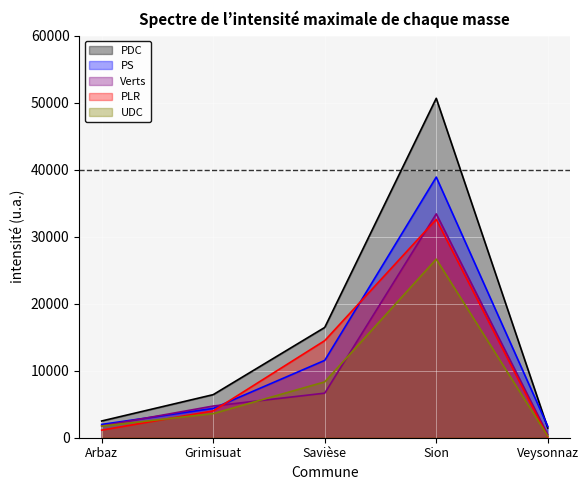

What value does the PLR series have at Veysonnaz, to the nearest 100?

100